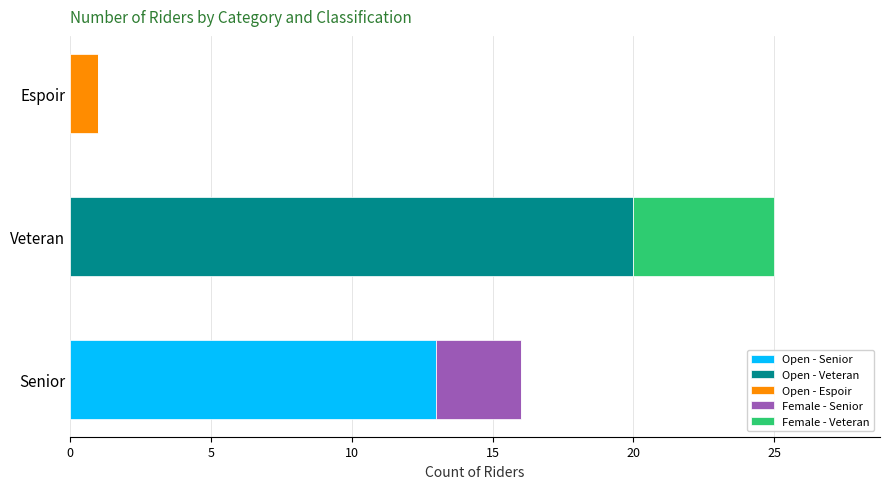

What is the sum of the Open - Senior values at Senior and Veteran?

13